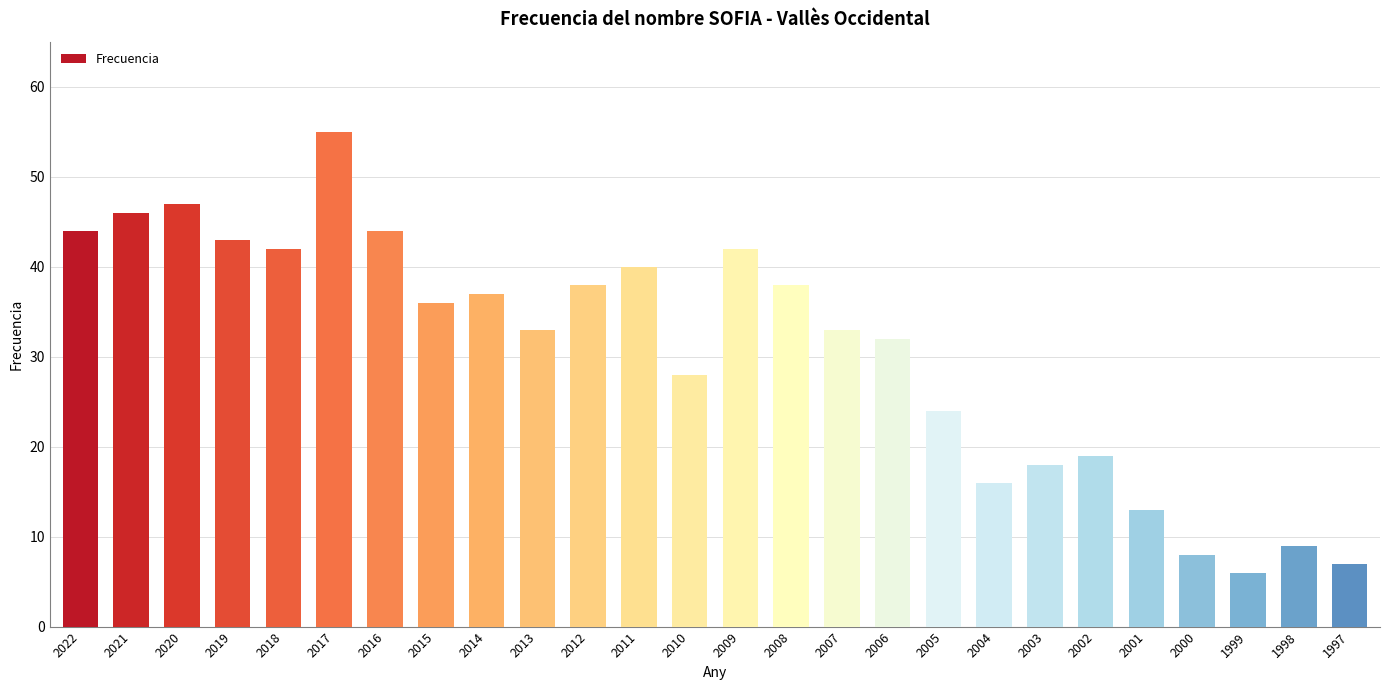

True or false: the data shows 29 at 2022.

False